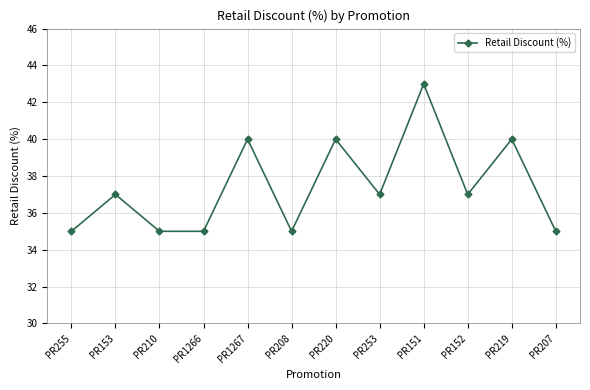

What is the average value?

37